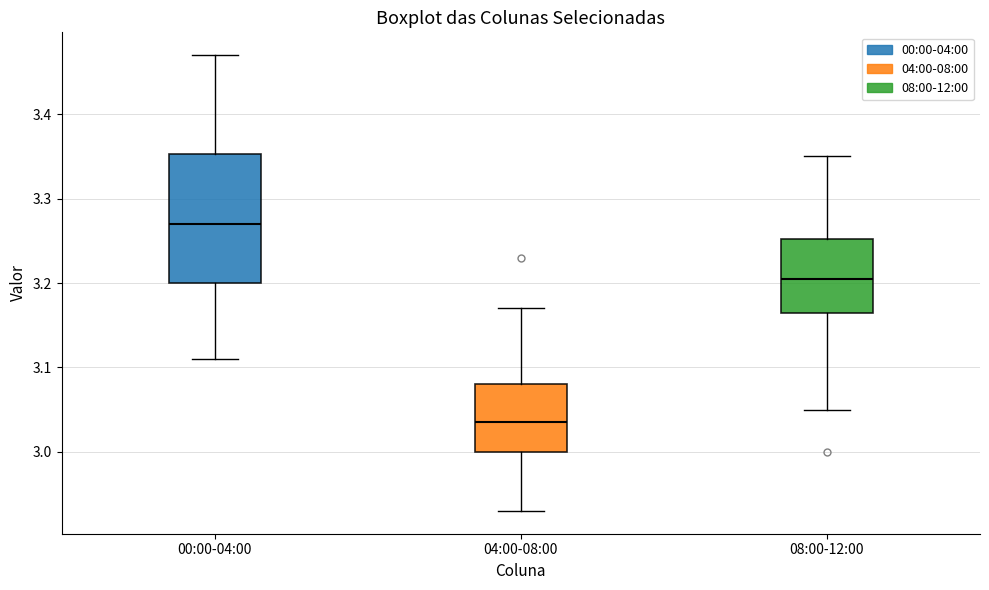

Reading left to right, transcribe this box plot: for each box, give where its median line is, the range the box spans, and where its two whiskers end, as read against the y-axis. The values are not printed on the chart, so give them approximately, as read against the axis.

00:00-04:00: median 3.27, box 3.20 to 3.35, whiskers 3.11 to 3.47
04:00-08:00: median 3.04, box 3.00 to 3.08, whiskers 2.93 to 3.17
08:00-12:00: median 3.21, box 3.17 to 3.25, whiskers 3.05 to 3.35